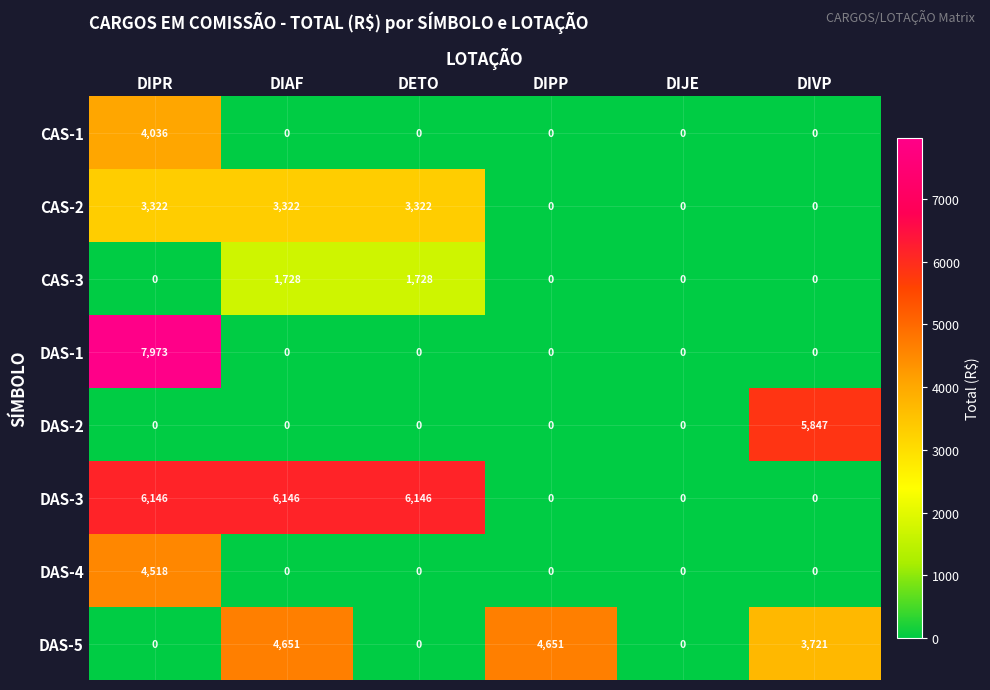

Which series has the largest total across all categories?

DAS-3